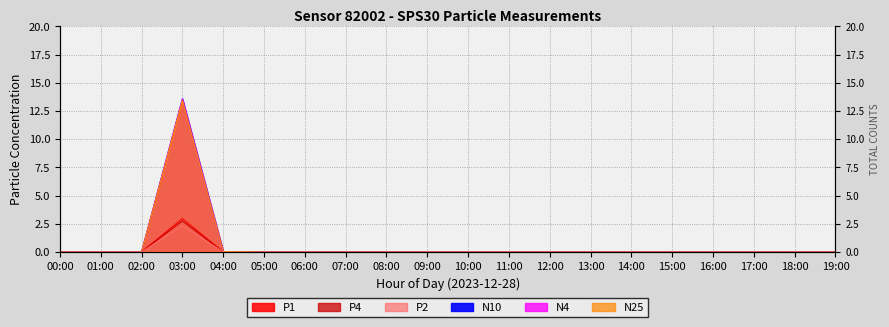

Is it true that P4 equals 1.3 at 18:00?

False